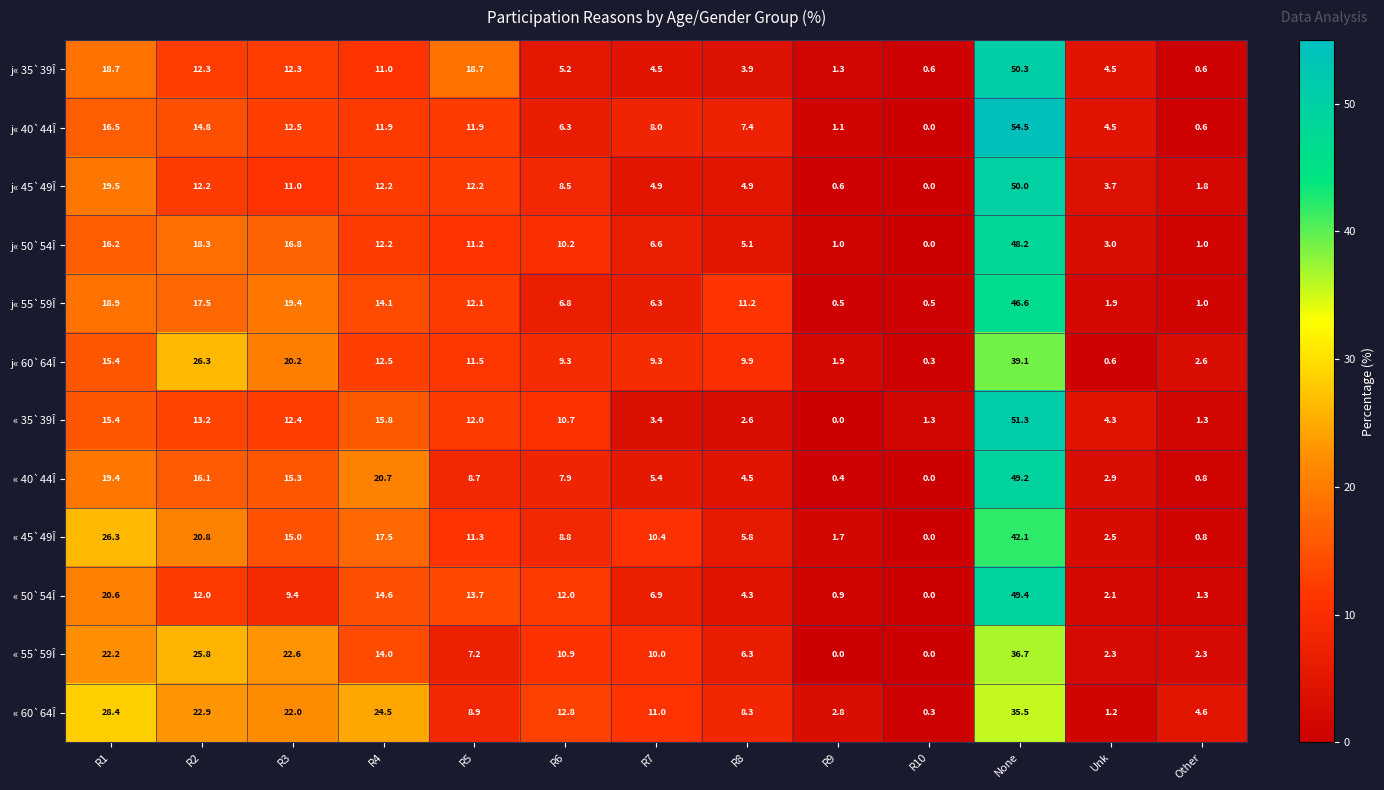

Which series has the largest total across all categories?

« 60`64Î